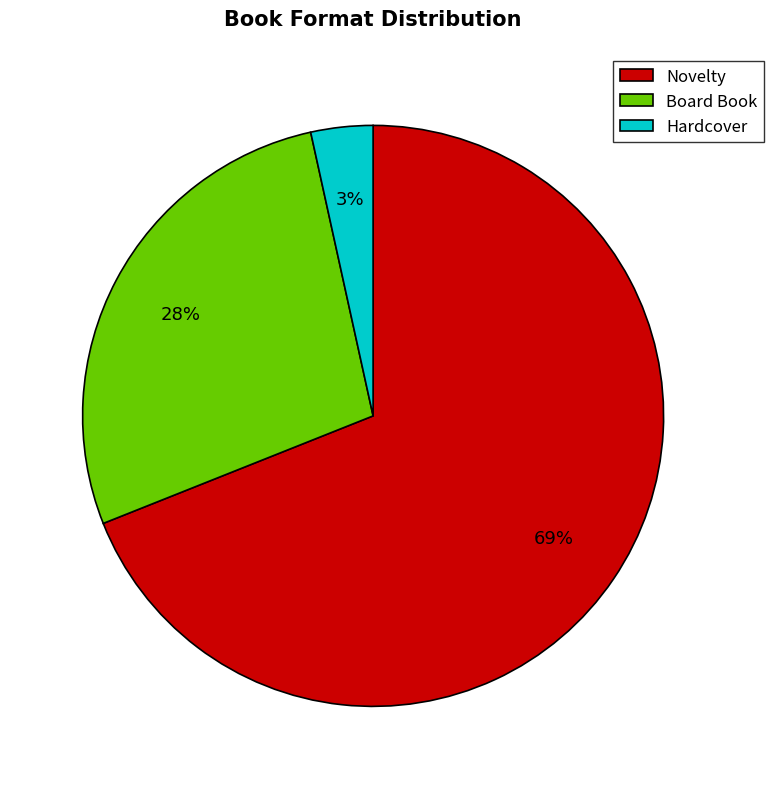

Do Hardcover and Novelty together represent more than half of the pie?

Yes